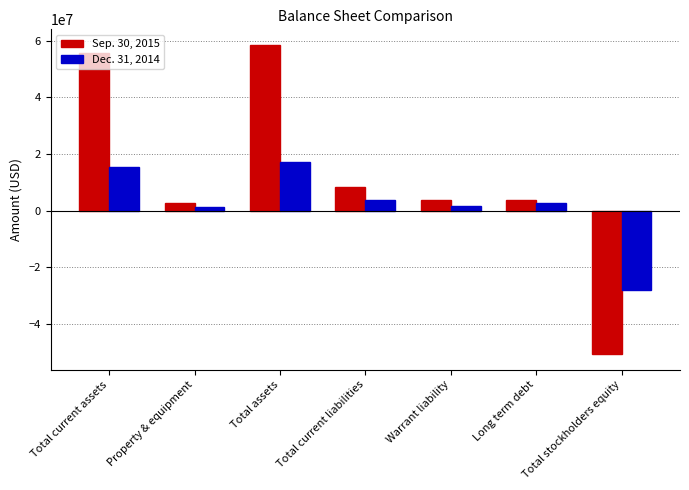

What are all the series names shown in the legend?

Sep. 30, 2015, Dec. 31, 2014